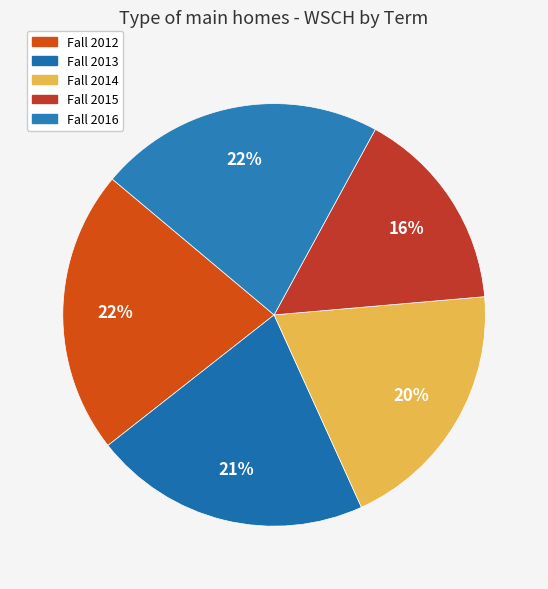

Combined, do Fall 2015 and Fall 2012 account for over 50%?

No